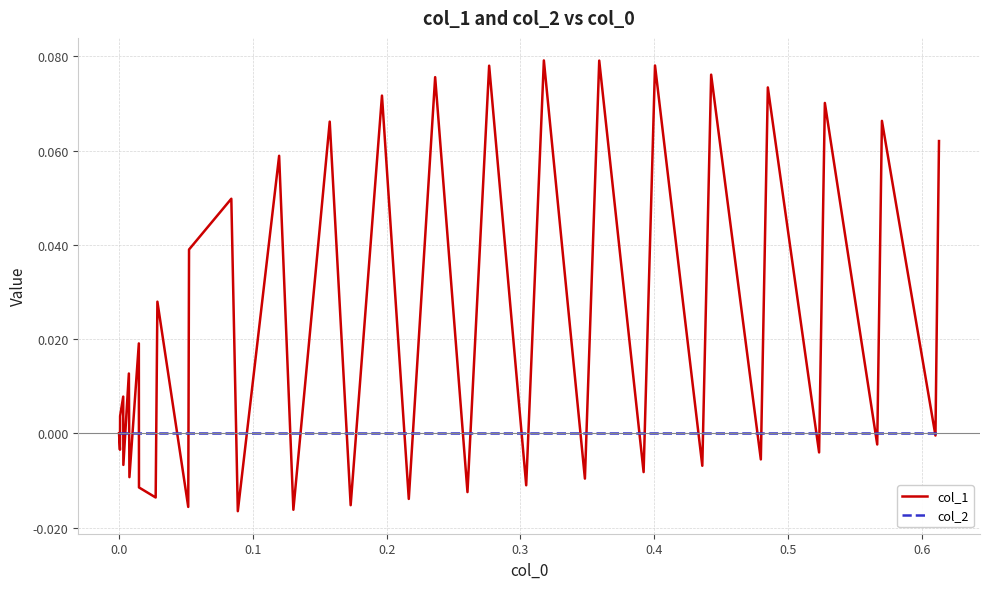

Which series has the widest spread of values?

col_1